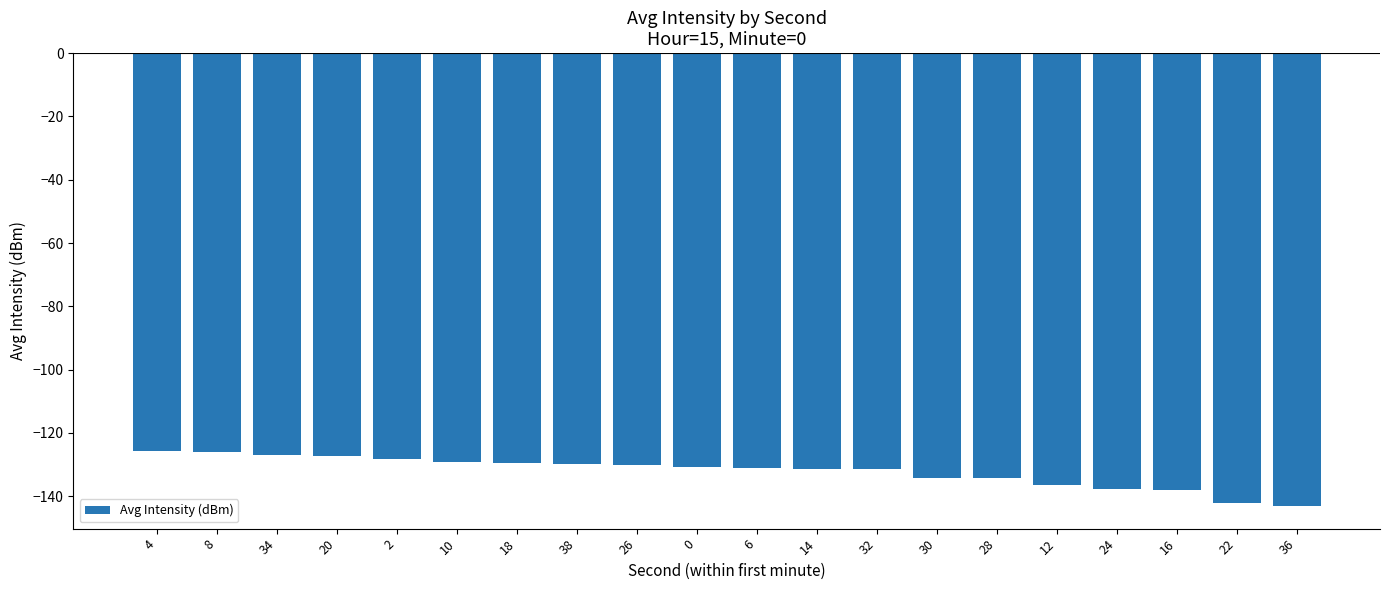

Where does the data first go above -130?

4